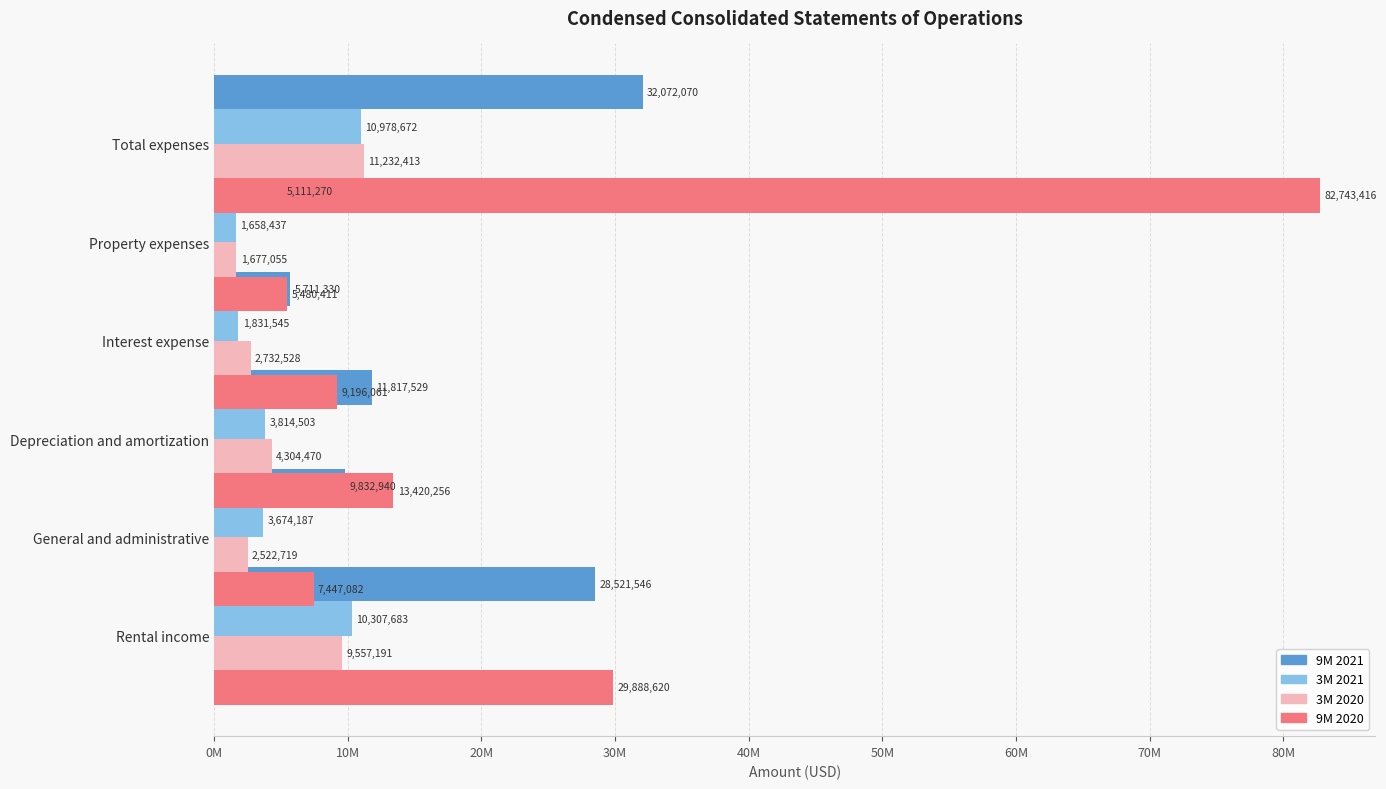

Reading left to right, extract all data points from this chart.

9M 2021: 28521546	9832940	11817529	5711330	5111270	32072070
3M 2021: 10307683	3674187	3814503	1831545	1658437	10978672
3M 2020: 9557191	2522719	4304470	2732528	1677055	11232413
9M 2020: 29888620	7447082	13420256	9196061	5480411	82743416